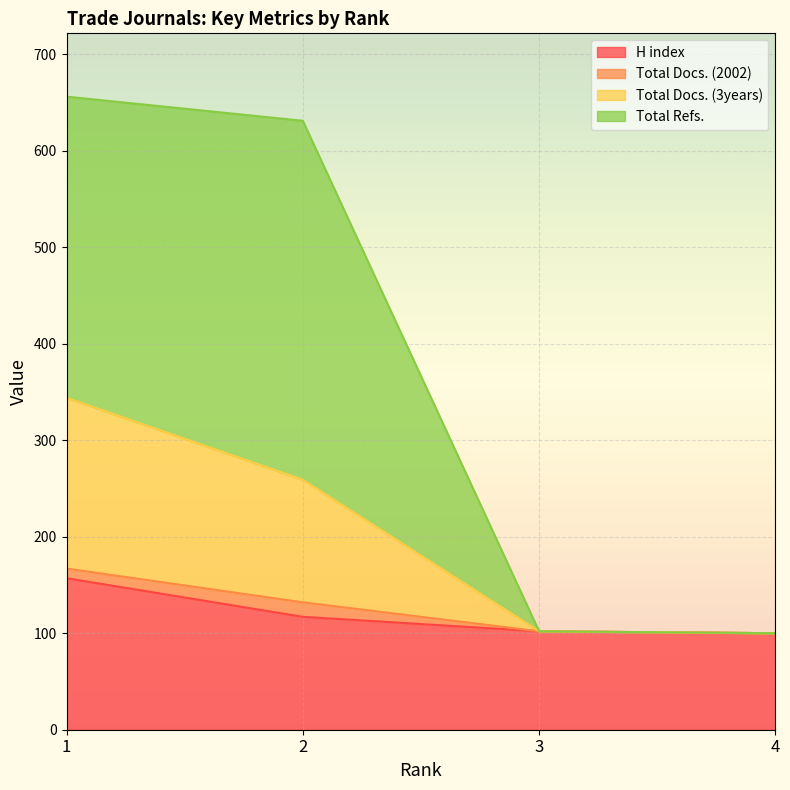

What are all the series names shown in the legend?

H index, Total Docs. (2002), Total Docs. (3years), Total Refs.